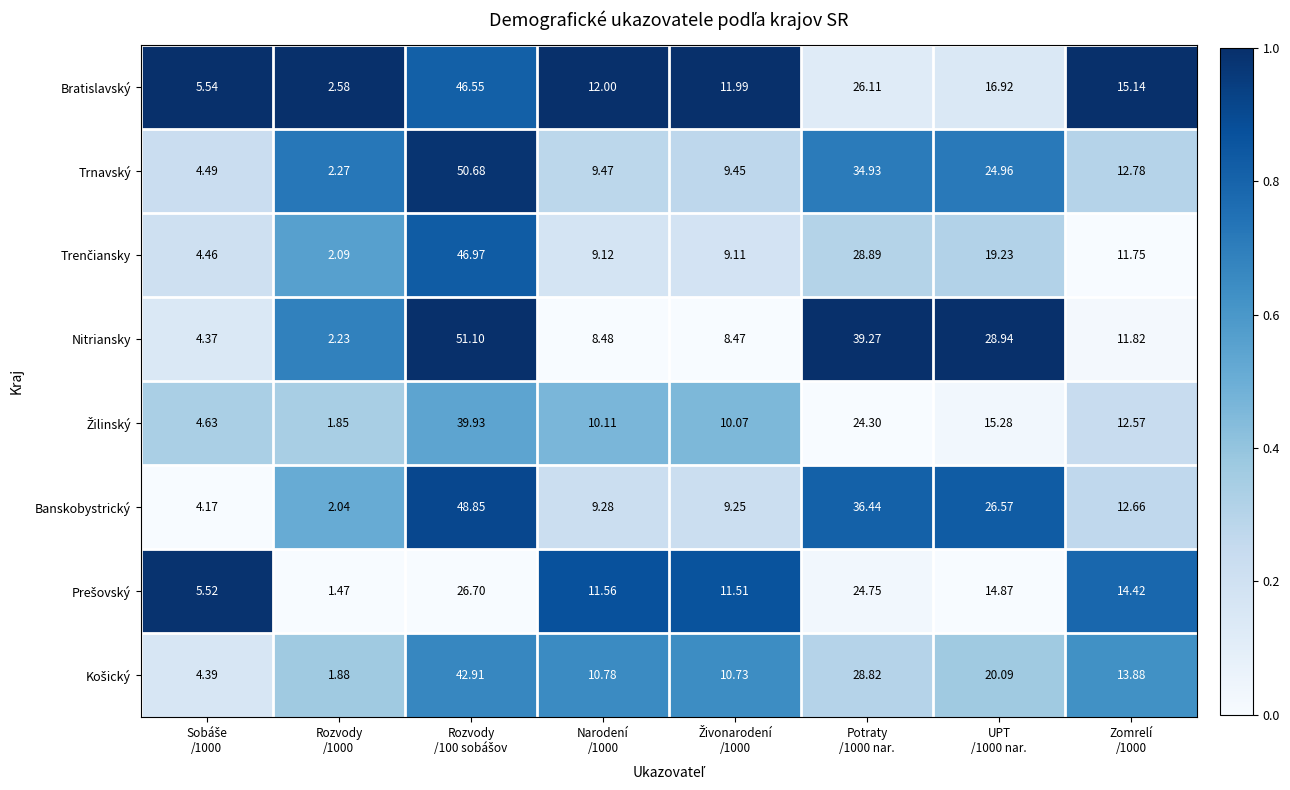

How many distinct data groups are displayed?

8